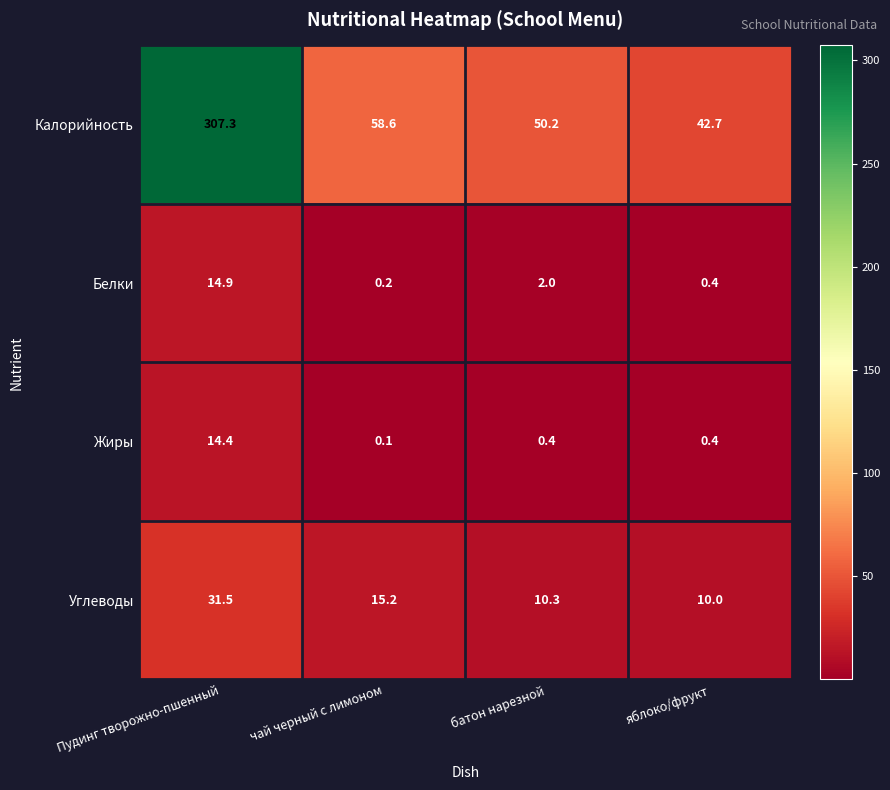

Read the Калорийность value at батон нарезной.

50.2